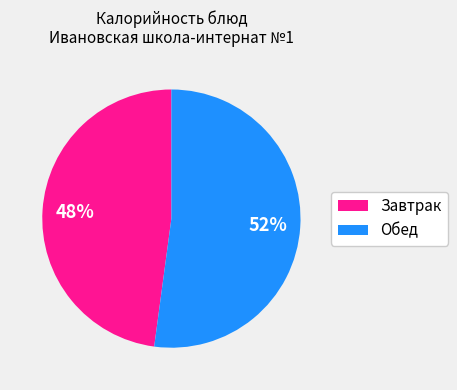

Does any single category account for the majority?

Yes